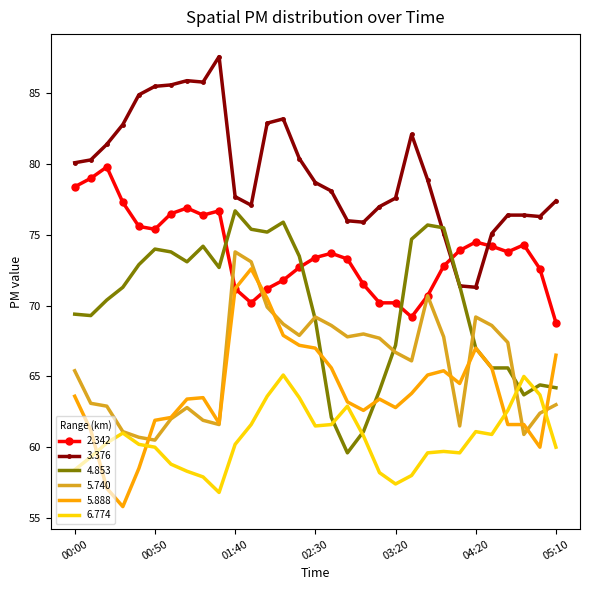

What is the maximum value shown in the chart?

87.6